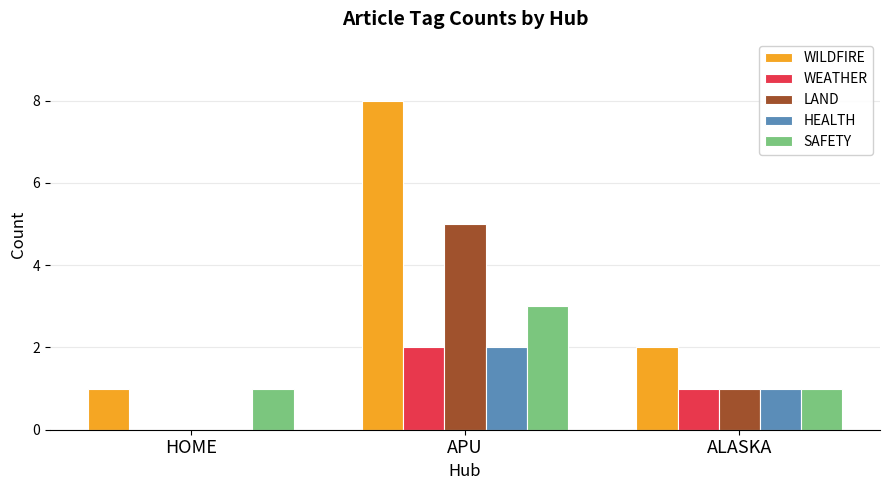

Reading left to right, list all the values displayed in this chart.

WILDFIRE: HOME=1	APU=8	ALASKA=2
WEATHER: HOME=0	APU=2	ALASKA=1
LAND: HOME=0	APU=5	ALASKA=1
HEALTH: HOME=0	APU=2	ALASKA=1
SAFETY: HOME=1	APU=3	ALASKA=1